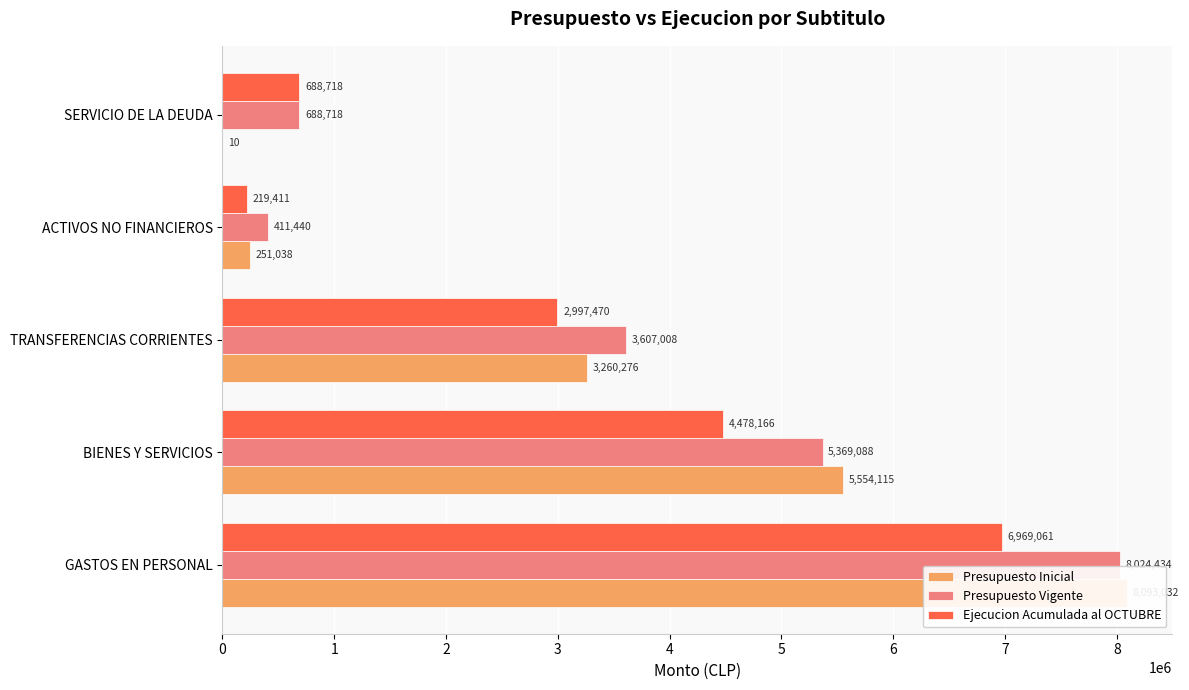

List the series in order of their overall mean, lowest first.

Ejecucion Acumulada al OCTUBRE, Presupuesto Inicial, Presupuesto Vigente